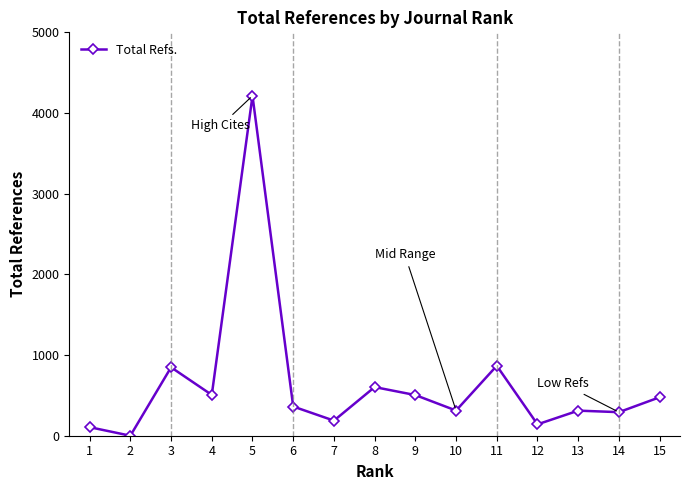

At which label does the data first exceed 362?

3